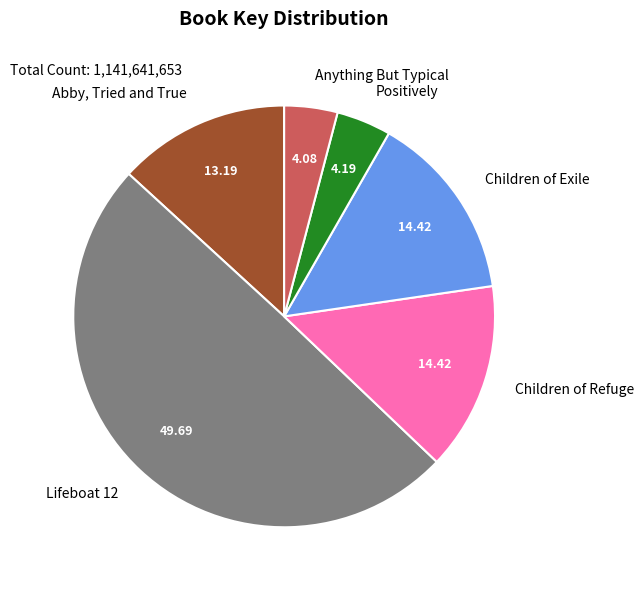

Between Children of Exile and Positively, which is larger?

Children of Exile